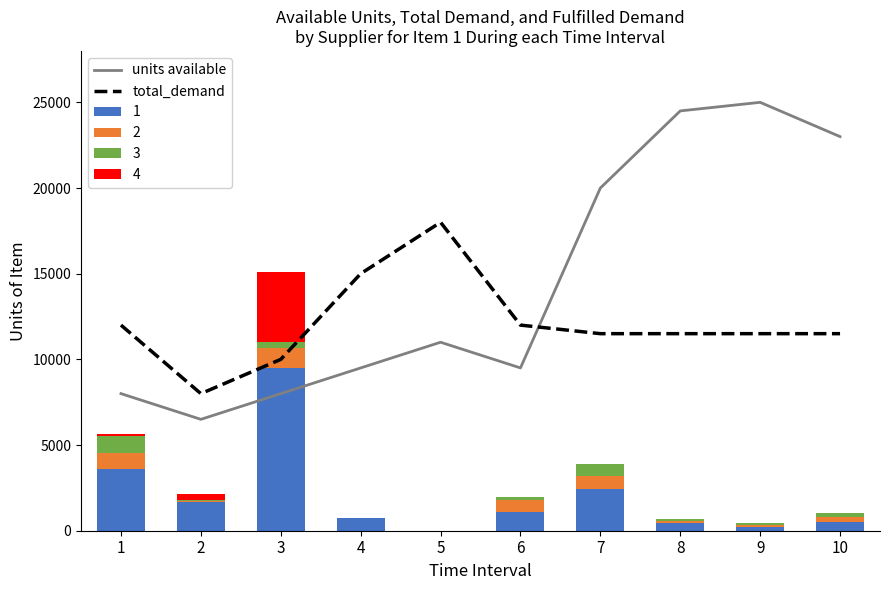

At how many categories does at least one series exceed 16430?

5